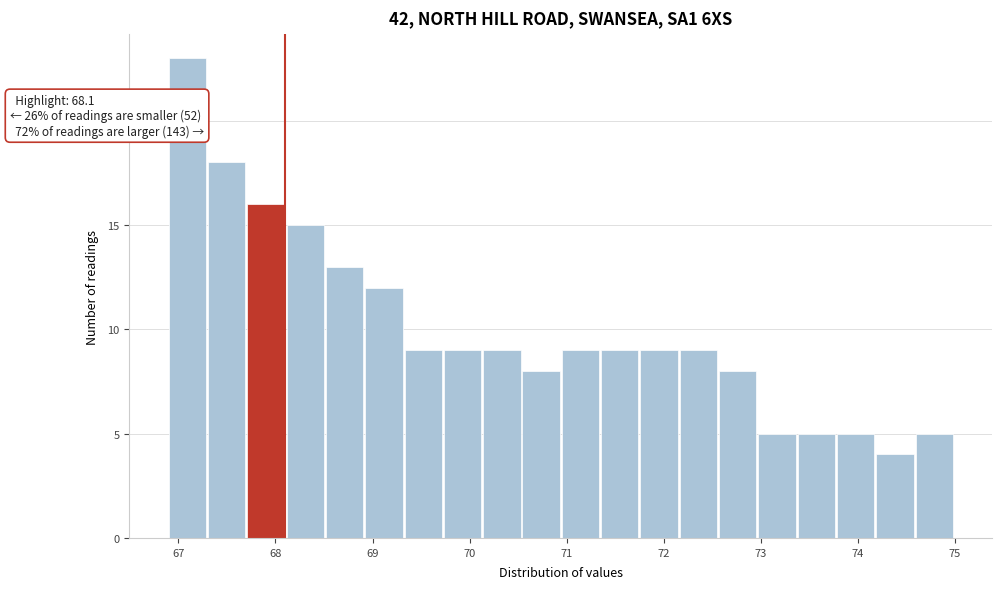

Over which range of the x-axis is the bar tallest?

66.9 to 67.3